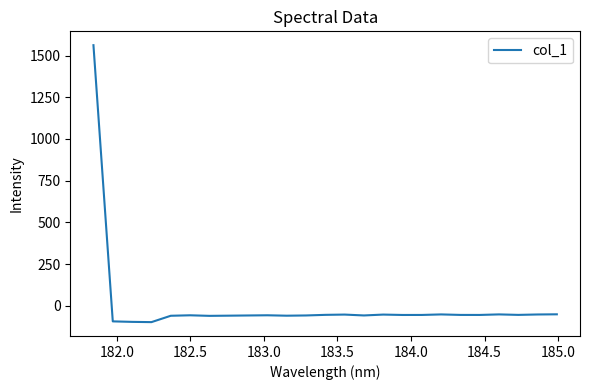

What is the minimum value shown in the chart?

-98.5